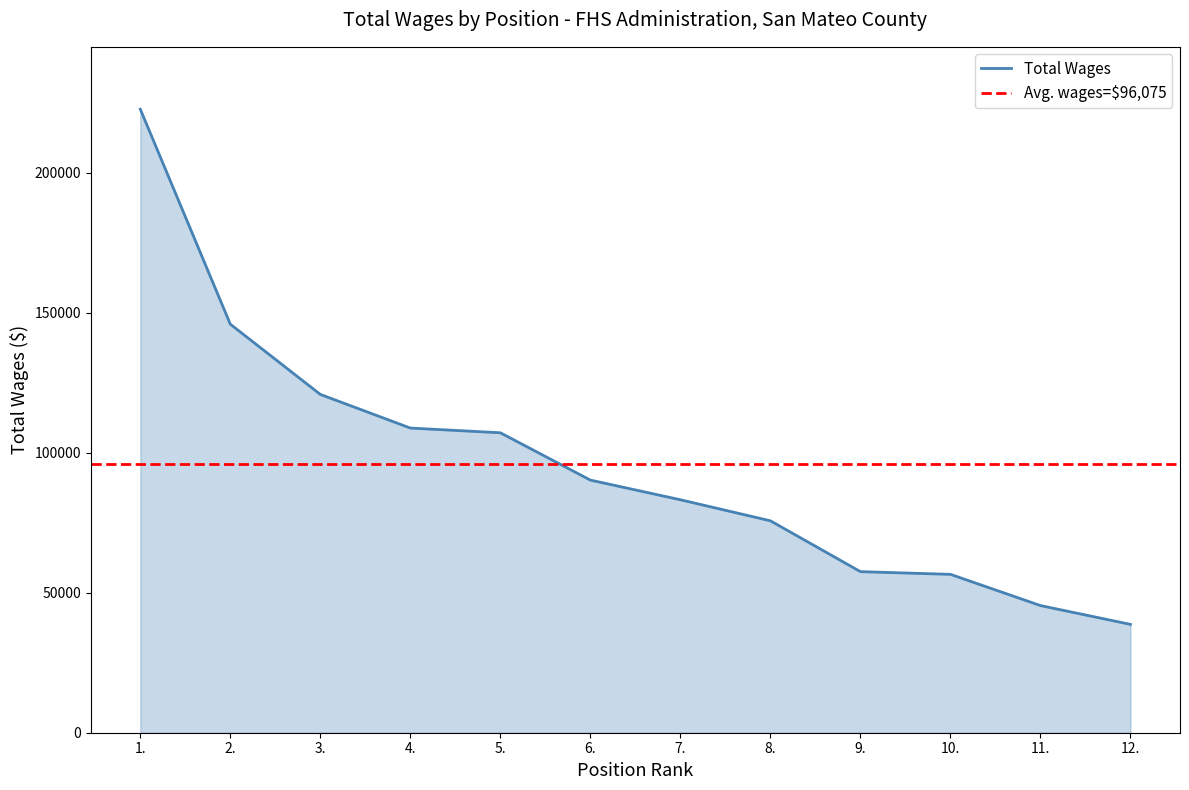

True or false: the data has more than 1 interior local peaks.

False